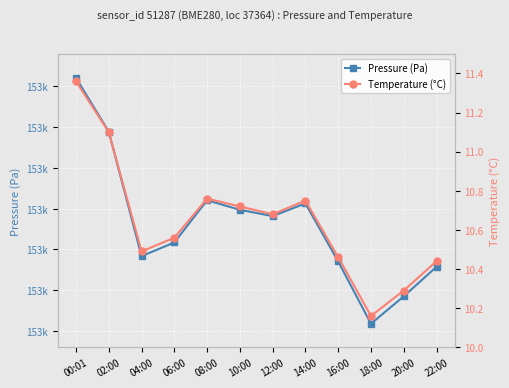

What is the average value of the Temperature (°C) series?

10.6